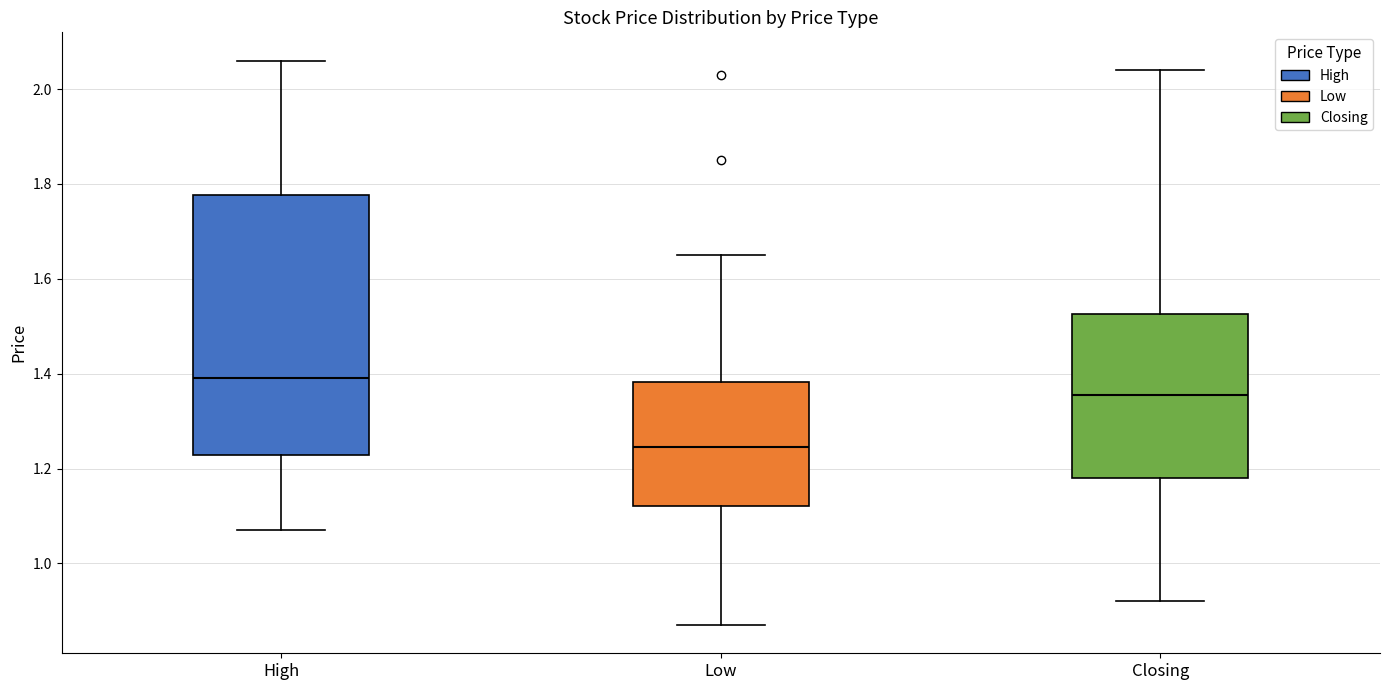

Reading left to right, transcribe this box plot: for each box, give where its median line is, the range the box spans, and where its two whiskers end, as read against the y-axis. The values are not printed on the chart, so give them approximately, as read against the axis.

High: median 1.40, box 1.22 to 1.78, whiskers 1.08 to 2.06
Low: median 1.24, box 1.12 to 1.38, whiskers 0.88 to 1.66
Closing: median 1.36, box 1.18 to 1.52, whiskers 0.92 to 2.04